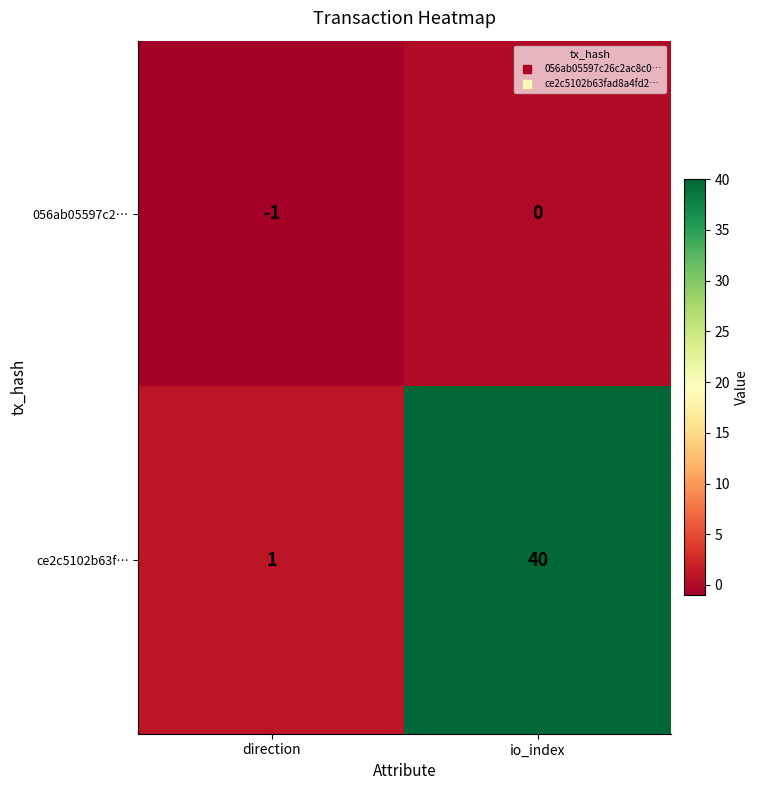

The ce2c5102b63f… series shows 40 at io_index. True or false?

True